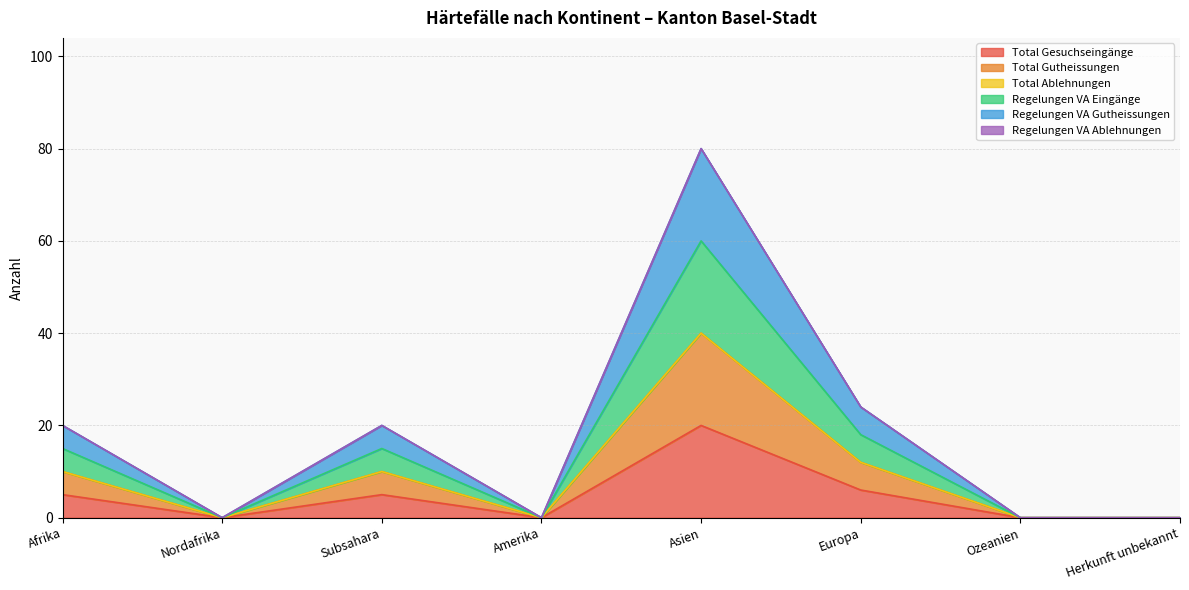

What is the label of the 7th point from the left?

Ozeanien